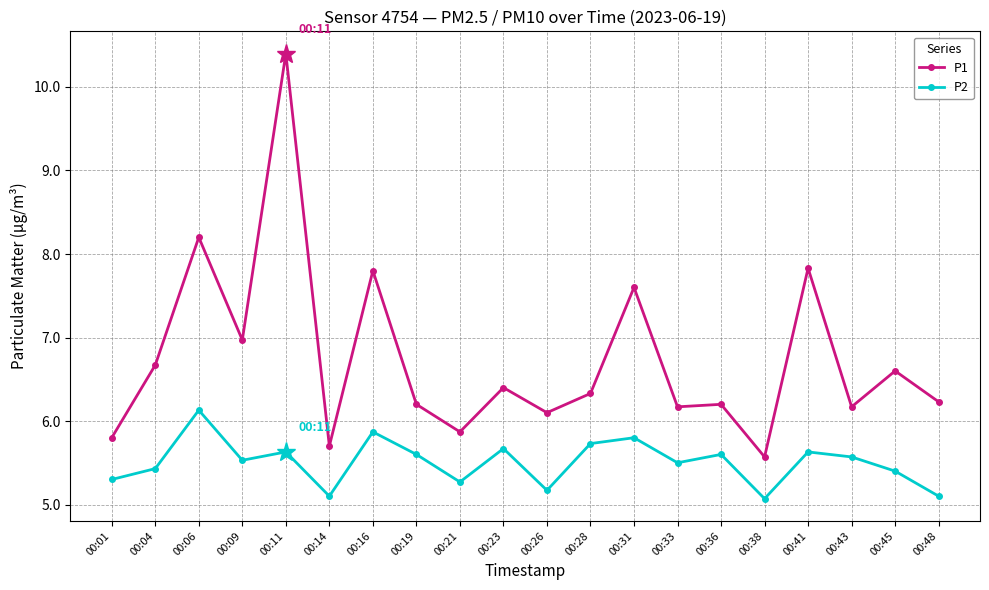

At which label does P1 reach its minimum?

00:38